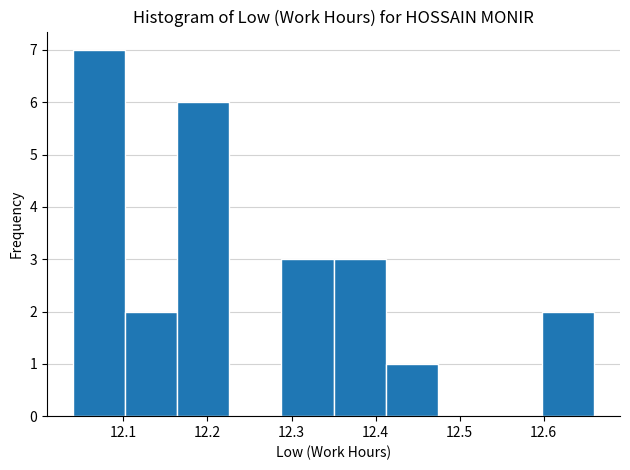

Reading left to right, transcribe this chart: for each bar, give the range it covers on the x-axis and its height. Neither the bar edges nor the heights are printed on the chart, so give them approximately, as read against the axes.

12.040 to 12.102: 7
12.102 to 12.164: 2
12.164 to 12.226: 6
12.226 to 12.288: 0
12.288 to 12.350: 3
12.350 to 12.412: 3
12.412 to 12.474: 1
12.474 to 12.536: 0
12.536 to 12.598: 0
12.598 to 12.660: 2